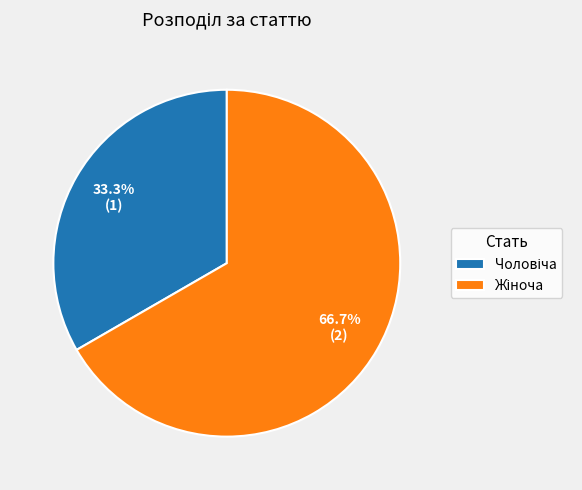

Is there a majority slice in this chart?

Yes